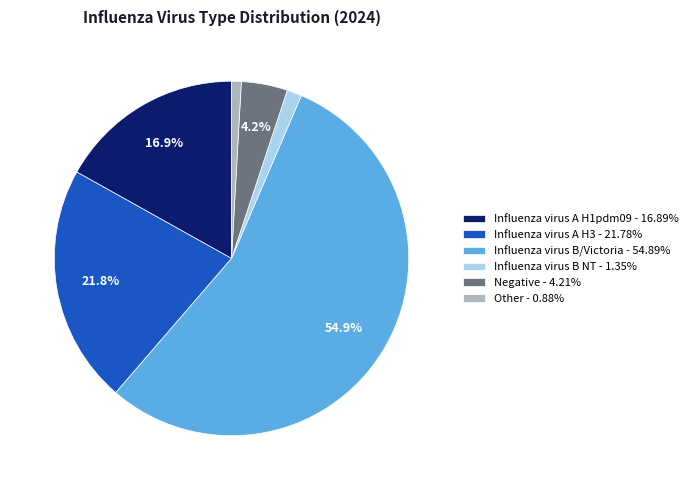

Is there a majority slice in this chart?

Yes